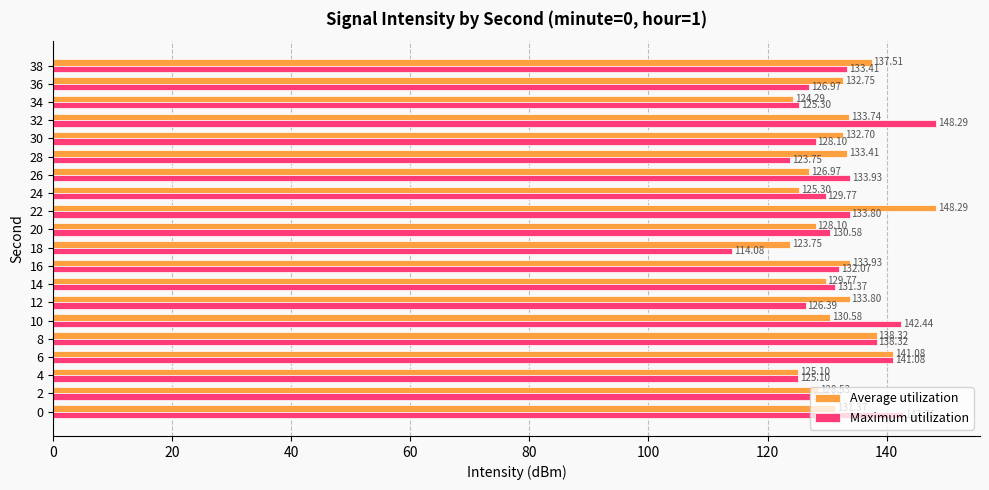

At which category is the sum across all series the highest?

6